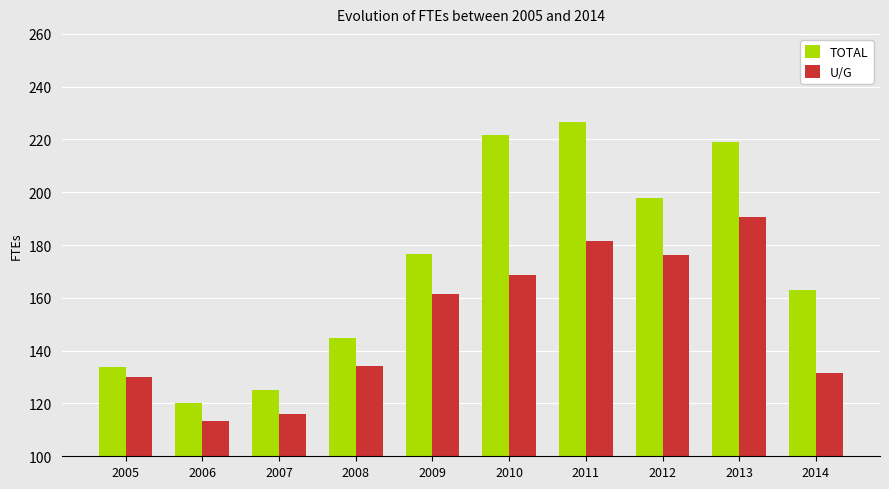

Is the value of U/G at 2005 greater than the value of TOTAL at 2012?

No